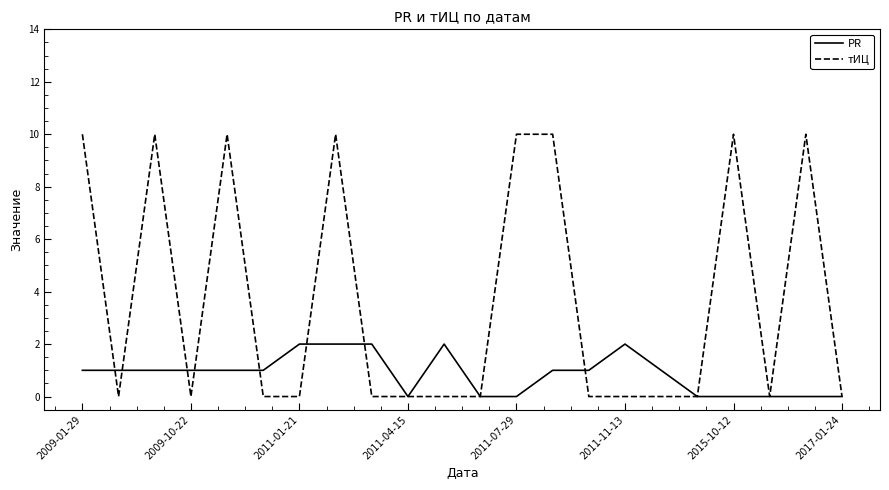

List the series in order of their overall mean, lowest first.

PR, тИЦ